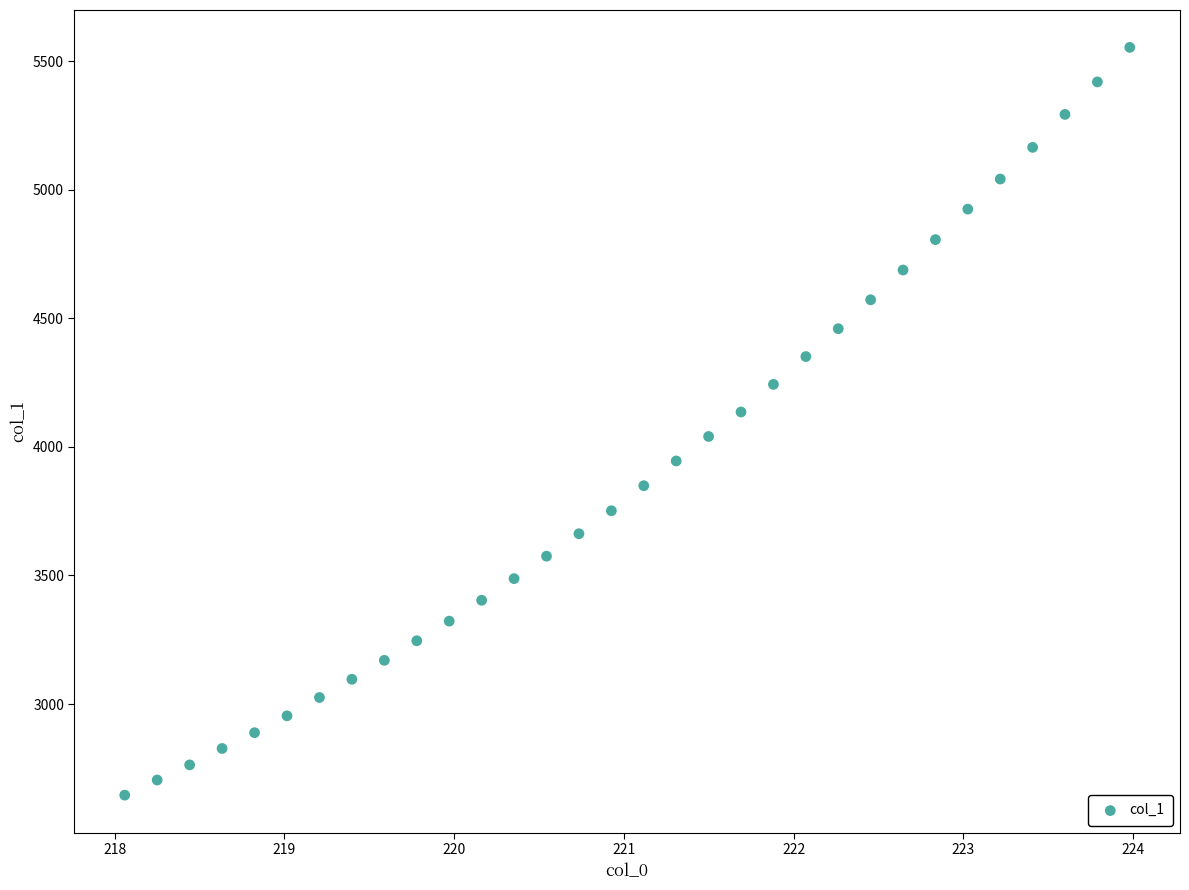

What is the range of X values (max minus min)?

5.9